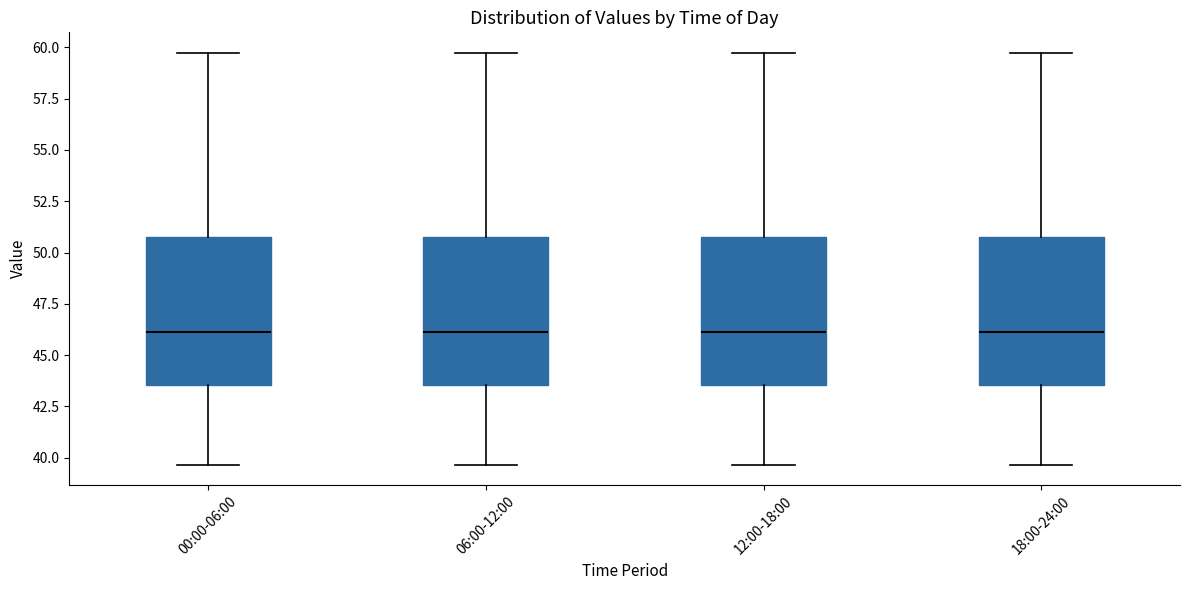

Reading left to right, read every box against the y-axis: the position of its median line, the range the box covers, and the ends of its whiskers. The values are not printed on the chart, so give them approximately, as read against the axis.

00:00-06:00: median 46.0, box 43.5 to 51.0, whiskers 39.5 to 59.5
06:00-12:00: median 46.0, box 43.5 to 51.0, whiskers 39.5 to 59.5
12:00-18:00: median 46.0, box 43.5 to 51.0, whiskers 39.5 to 59.5
18:00-24:00: median 46.0, box 43.5 to 51.0, whiskers 39.5 to 59.5